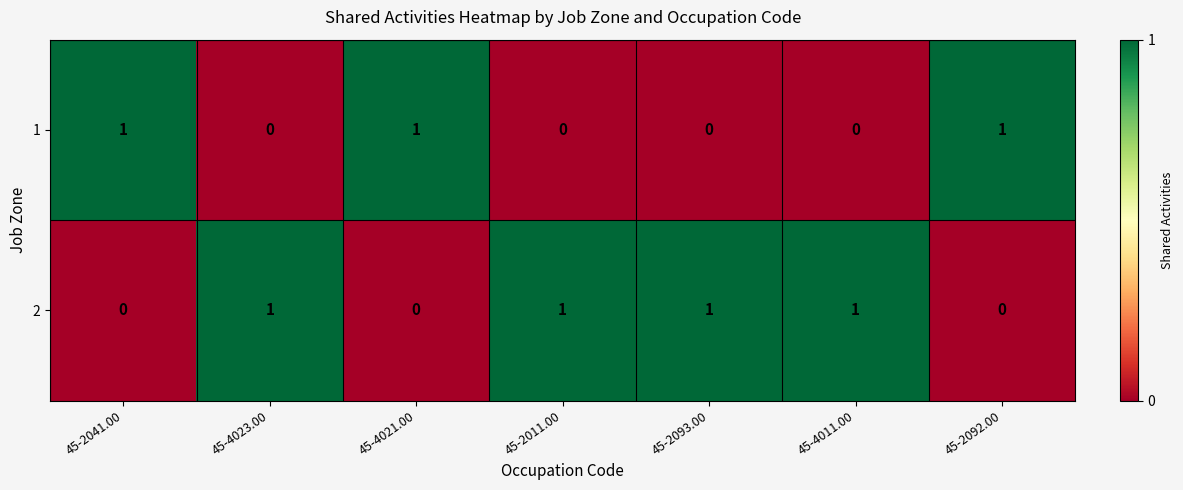

Is it true that 1 equals 2 at 45-4021.00?

False